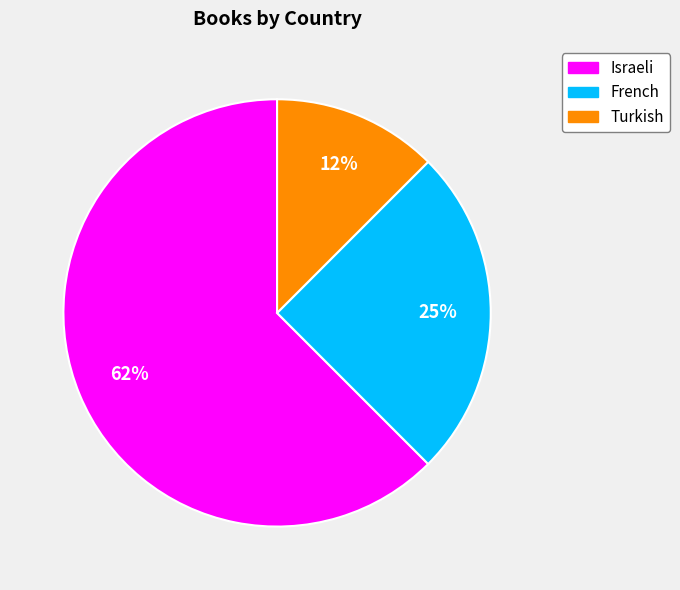

To the nearest percent, what portion does French represent?

25%